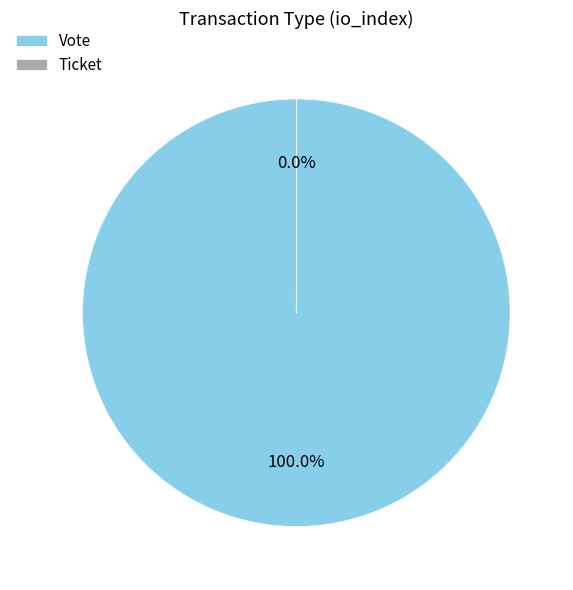

To the nearest percent, what is the difference between the largest and smallest slice percentages?

100%